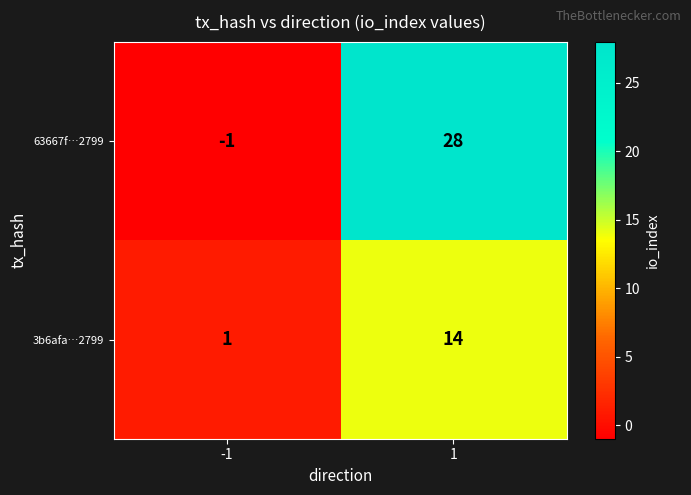

What is the highest value of the 63667f…2799 series?

28